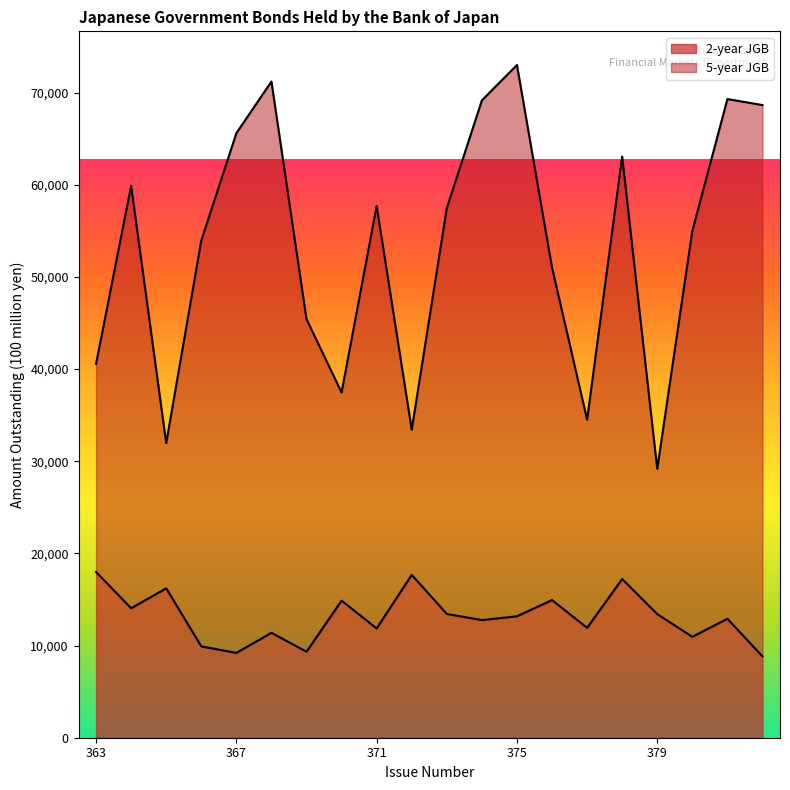

Does the chart have visible grid lines?

No